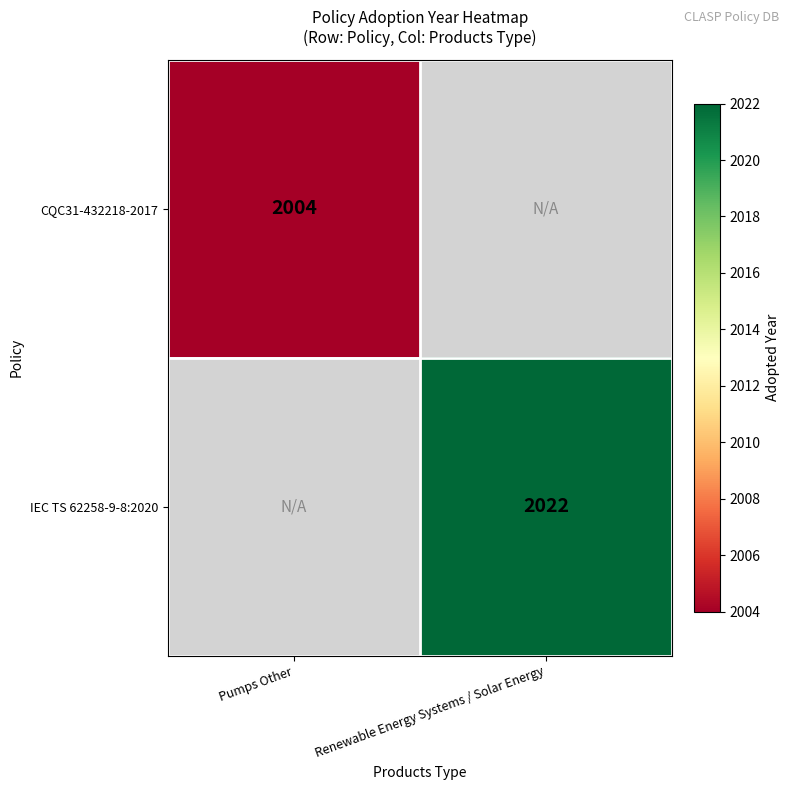

Is it true that IEC TS 62258-9-8:2020 equals 446.6 at Renewable Energy Systems / Solar Energy?

False